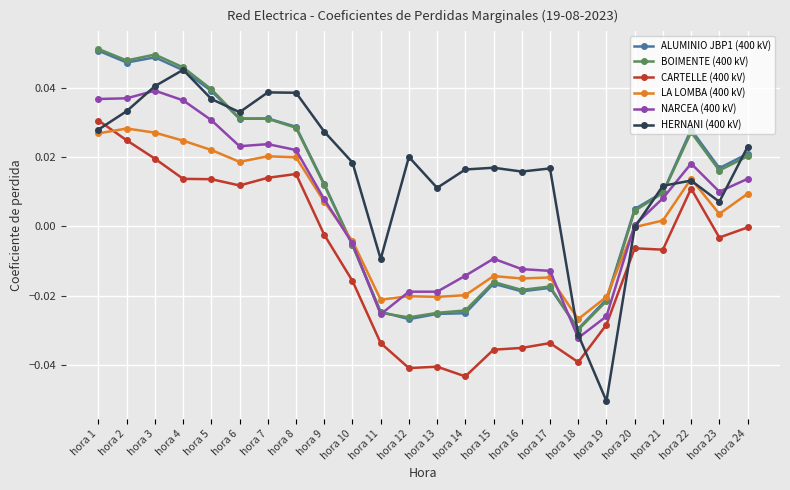

Which series changed the most between hora 11 and hora 24?

ALUMINIO JBP1 (400 kV)